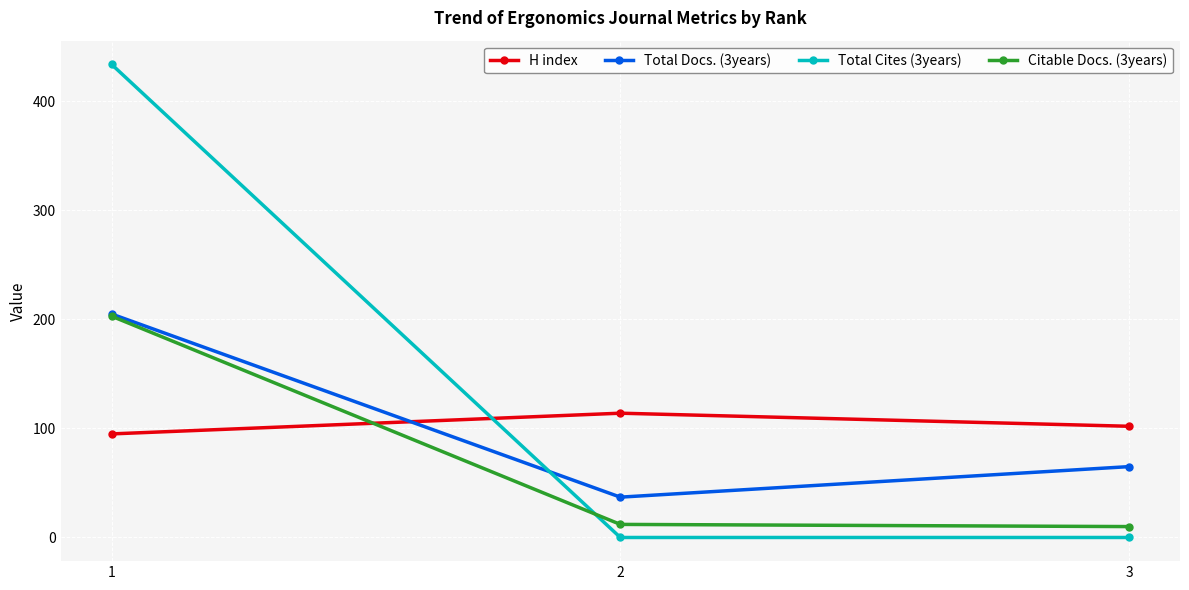

What is the lowest value of the Citable Docs. (3years) series?

10